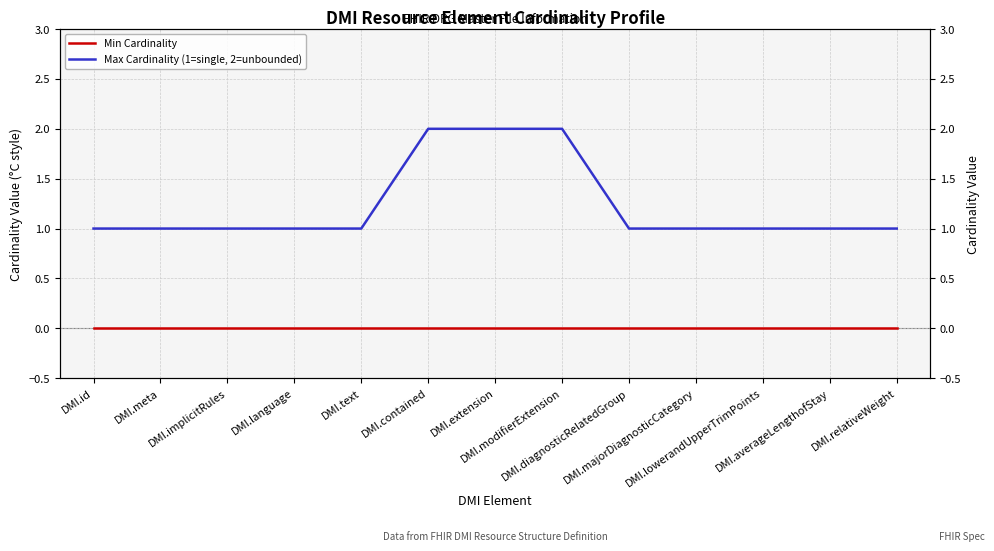

Rank the categories by Min Cardinality value from highest to lowest.

DMI.id, DMI.meta, DMI.implicitRules, DMI.language, DMI.text, DMI.contained, DMI.extension, DMI.modifierExtension, DMI.diagnosticRelatedGroup, DMI.majorDiagnosticCategory, DMI.lowerandUpperTrimPoints, DMI.averageLengthofStay, DMI.relativeWeight